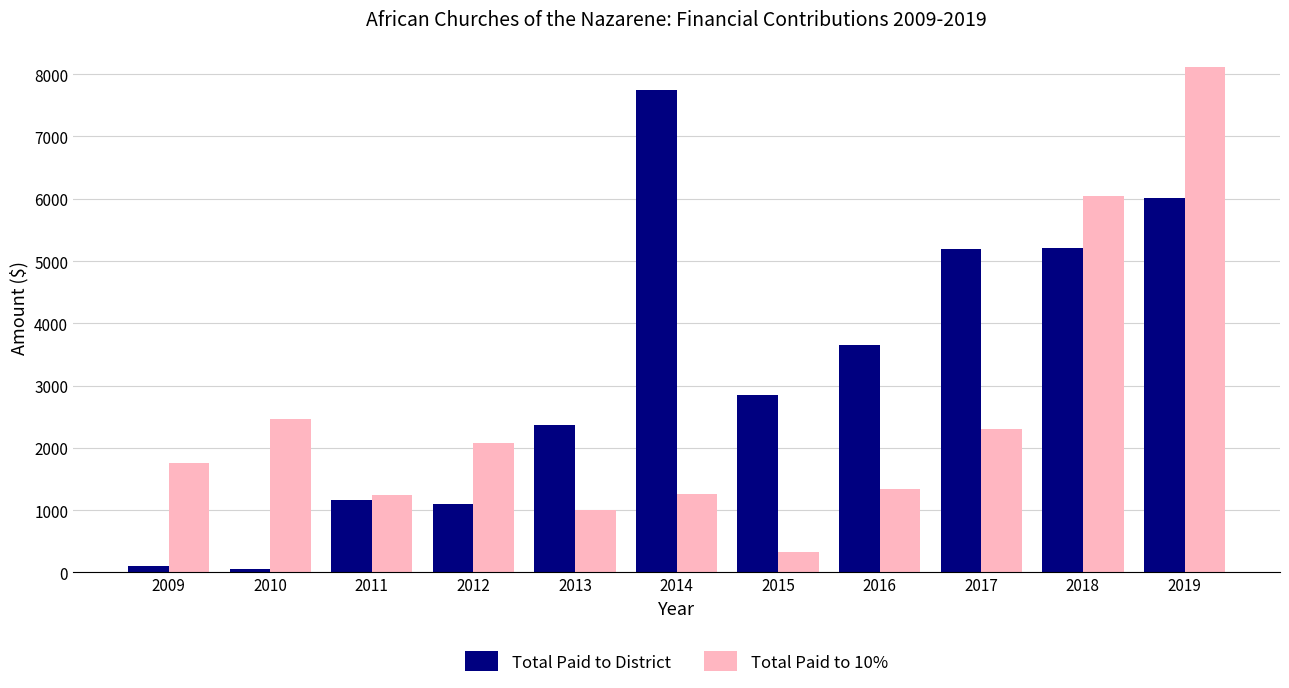

Which series changed the most between 2015 and 2016?

Total Paid to 10%